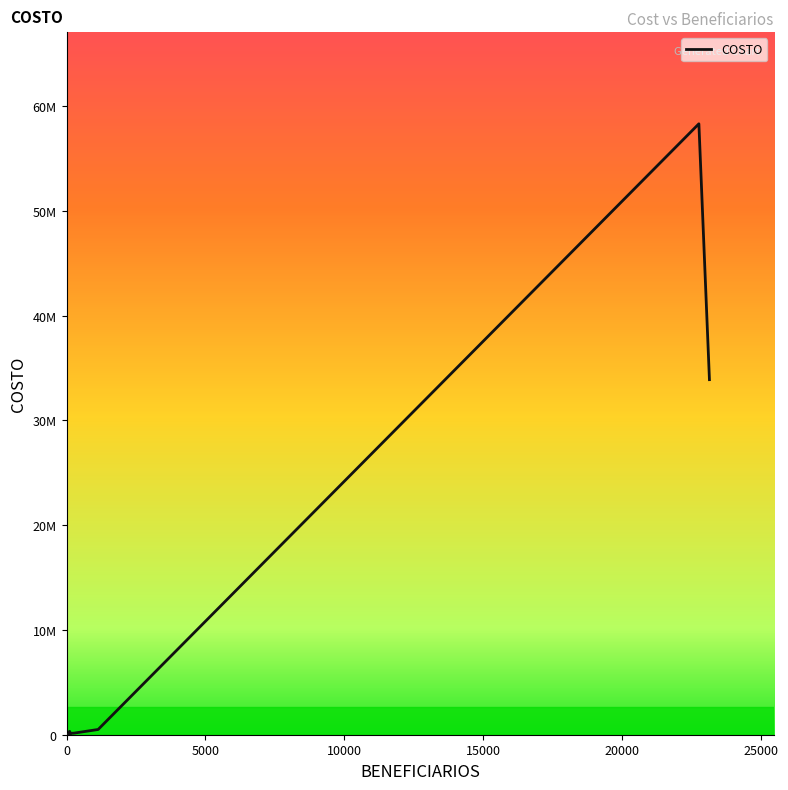

What is the difference between the values at 98 and 18?

56916.1